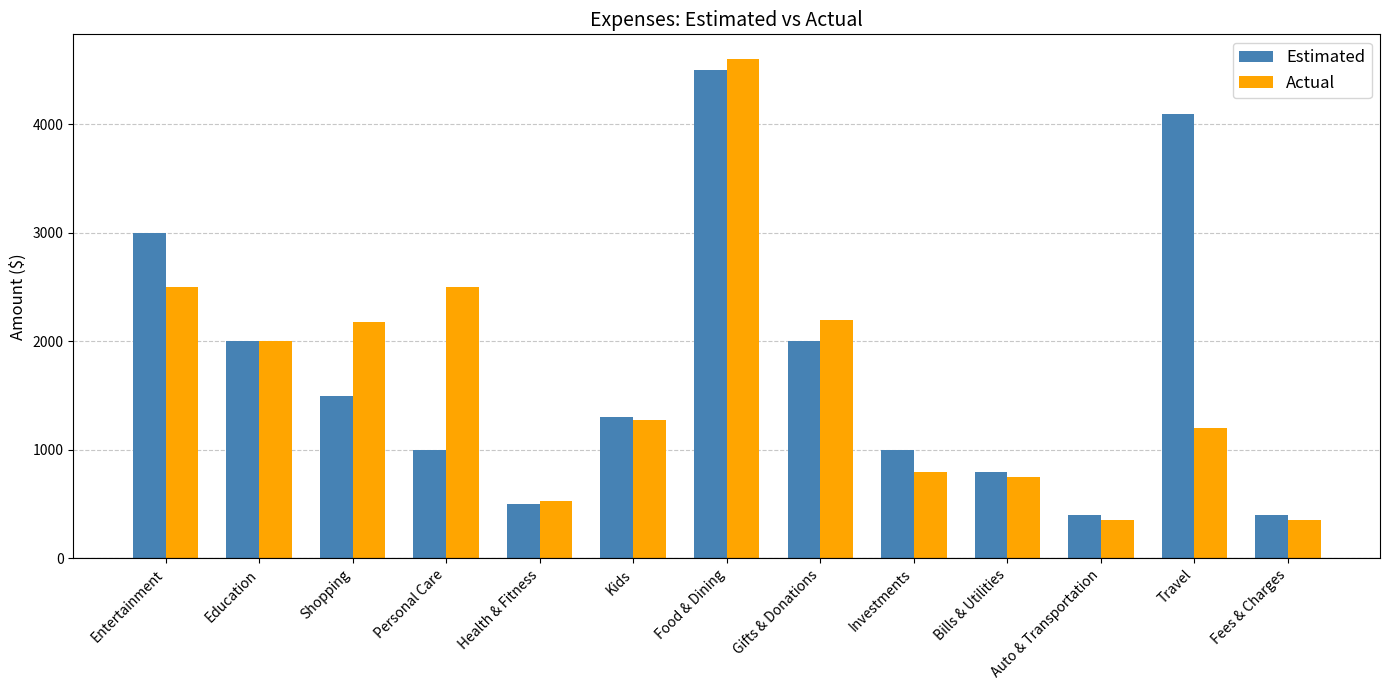

Reading left to right, transcribe all the data shown in this chart.

Estimated: Entertainment=3000	Education=2000	Shopping=1500	Personal Care=1000	Health & Fitness=500	Kids=1300	Food & Dining=4500	Gifts & Donations=2000	Investments=1000	Bills & Utilities=800	Auto & Transportation=400	Travel=4100	Fees & Charges=400
Actual: Entertainment=2500	Education=2000	Shopping=2175	Personal Care=2500	Health & Fitness=525	Kids=1275	Food & Dining=4600	Gifts & Donations=2200	Investments=800	Bills & Utilities=750	Auto & Transportation=350	Travel=1200	Fees & Charges=350